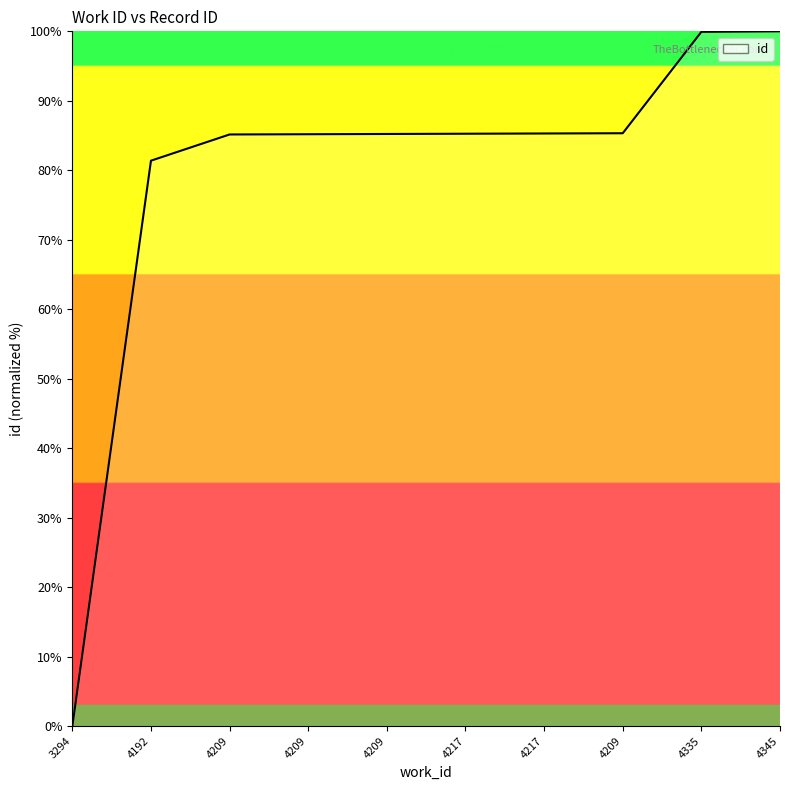

How many lines are shown in the chart?

1